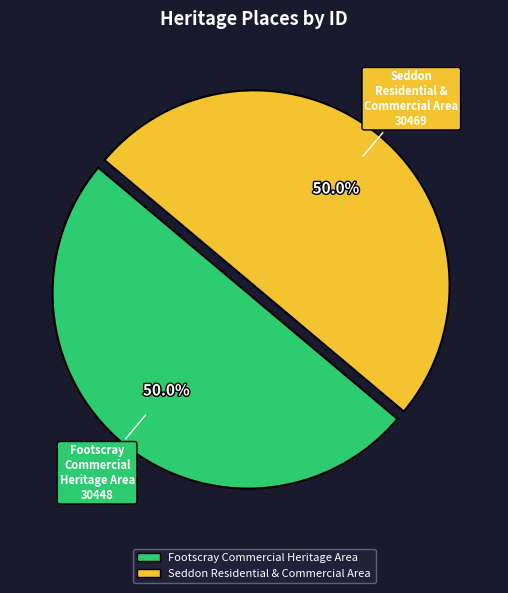

What percentage do Footscray Commercial Heritage Area and Seddon Residential & Commercial Area together represent?

100.0%